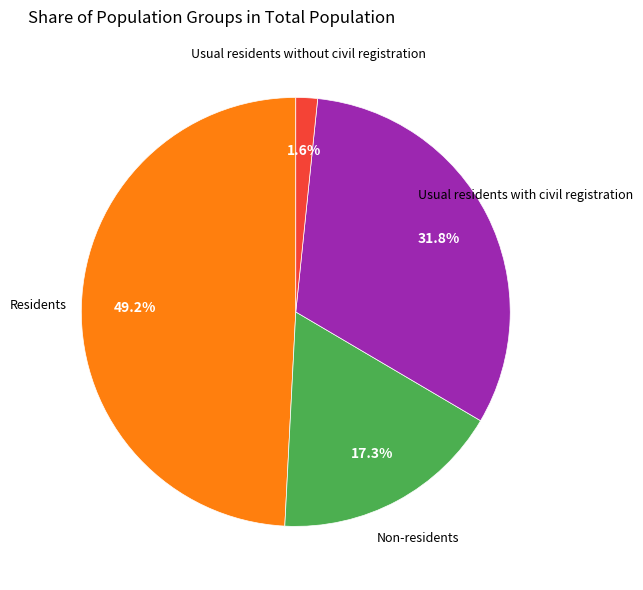

Is there a majority slice in this chart?

No